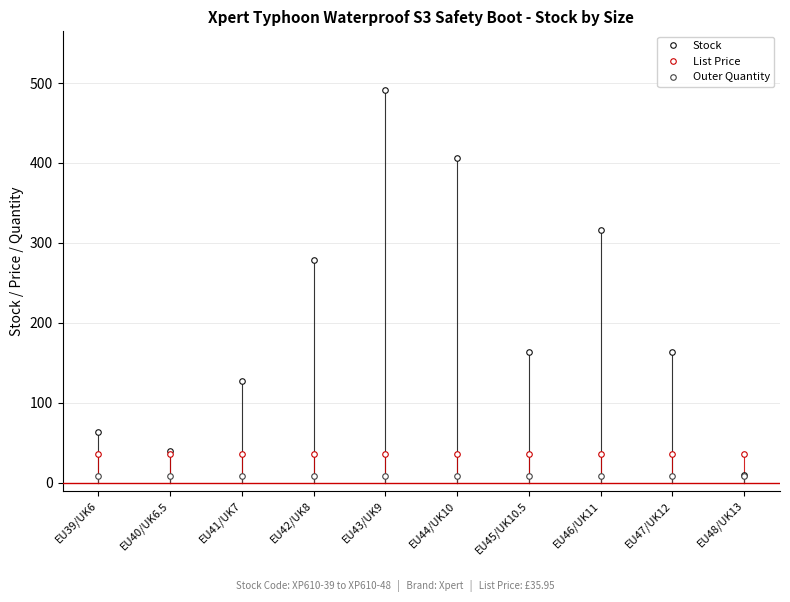

Which series has the largest total across all categories?

Stock